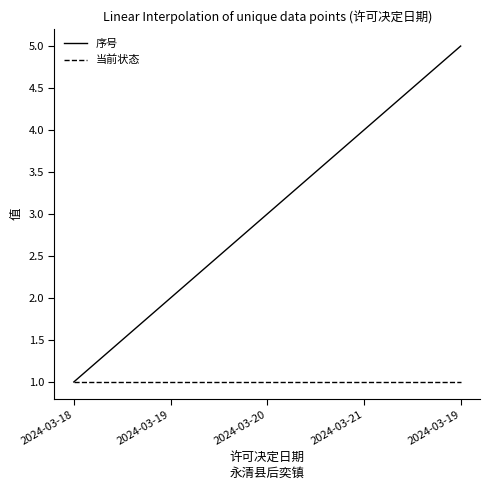

Reading left to right, transcribe all the data shown in this chart.

序号: 2024-03-18=1	2024-03-19=2	2024-03-20=3	2024-03-21=4	2024-03-19=5
当前状态: 2024-03-18=1	2024-03-19=1	2024-03-20=1	2024-03-21=1	2024-03-19=1